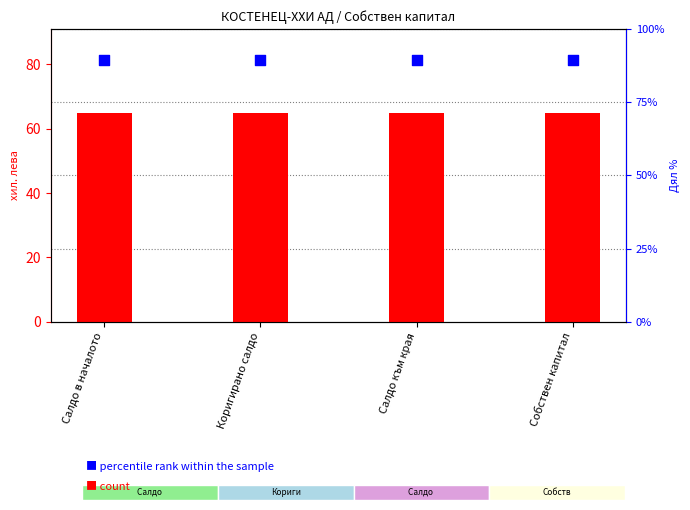

What are all the series names shown in the legend?

count, percentile rank within the sample